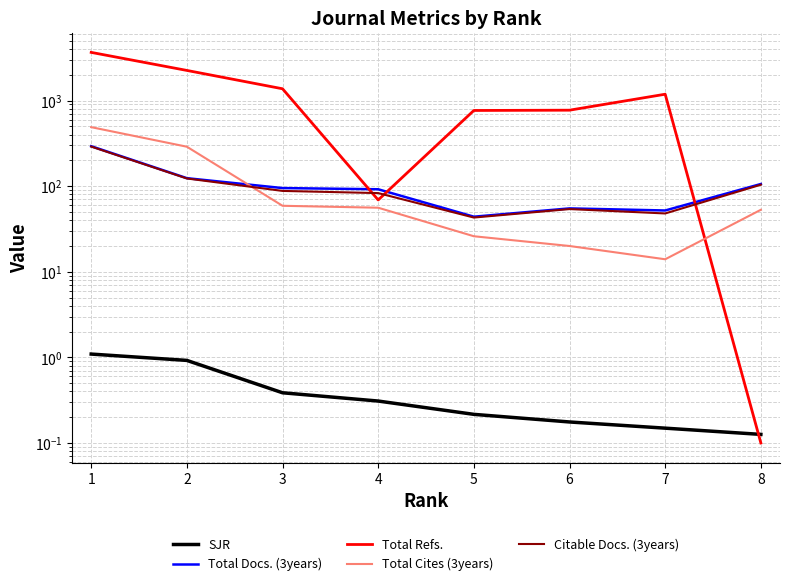

In Total Cites (3years), how many points are lower than both neighbors (excluding endpoints)?

1